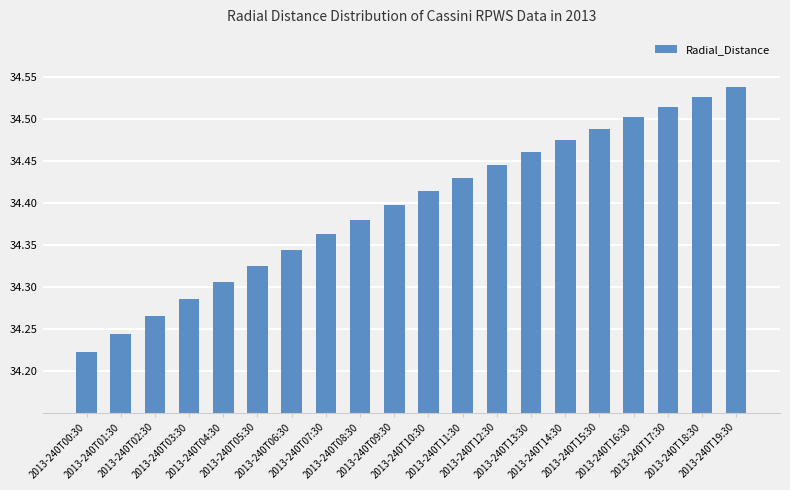

List the labels in order of value, largest first.

2013-240T19:30, 2013-240T18:30, 2013-240T17:30, 2013-240T16:30, 2013-240T15:30, 2013-240T14:30, 2013-240T13:30, 2013-240T12:30, 2013-240T11:30, 2013-240T10:30, 2013-240T09:30, 2013-240T08:30, 2013-240T07:30, 2013-240T06:30, 2013-240T05:30, 2013-240T04:30, 2013-240T03:30, 2013-240T02:30, 2013-240T01:30, 2013-240T00:30